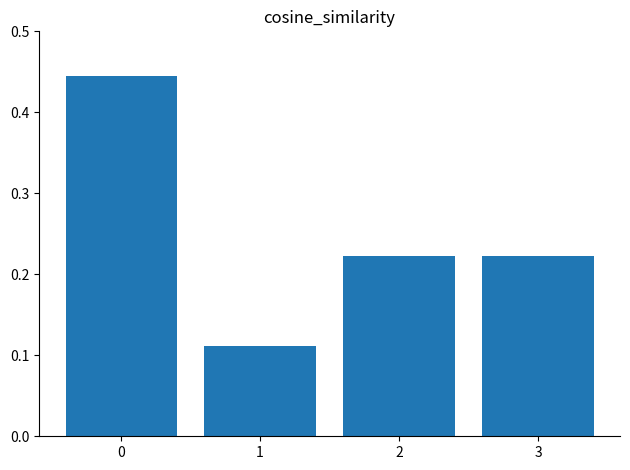

What is the change in value from 1 to 2?

+0.1